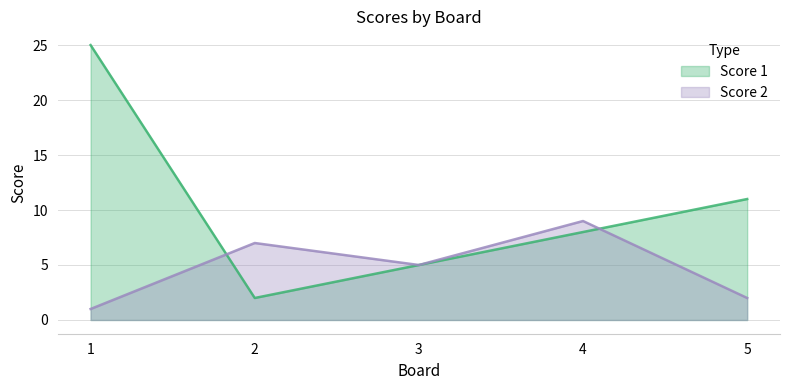

Which series has the largest total across all categories?

Score 1